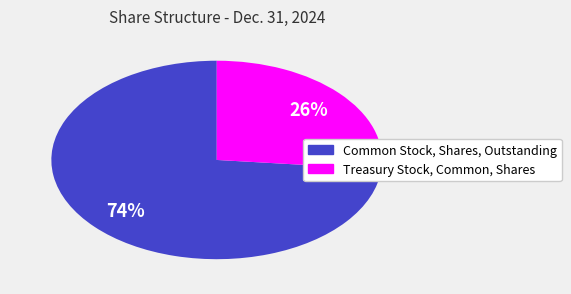

Rank the categories by value from lowest to highest.

Treasury Stock, Common, Shares, Common Stock, Shares, Outstanding